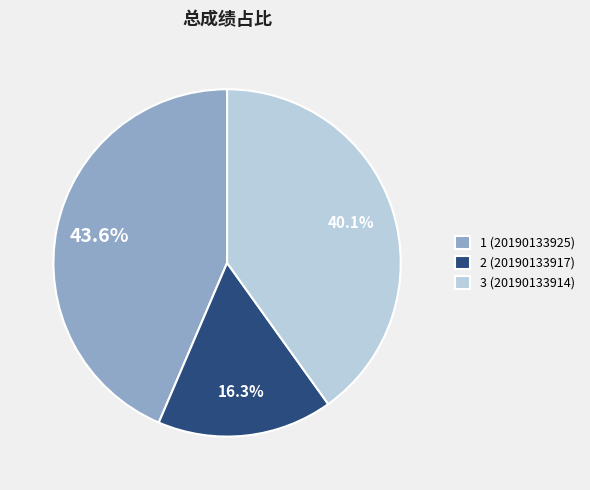

To the nearest percent, what percentage of the pie is 3 (20190133914)?

40%